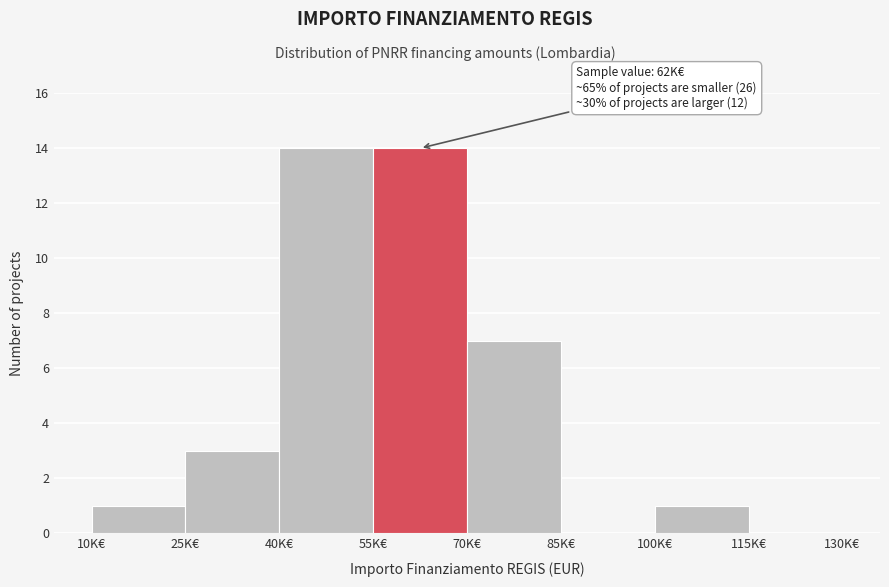

Reading left to right, list all the values displayed in this chart.

10K€=1	25K€=3	40K€=14	55K€=14	70K€=7	85K€=0	100K€=1	115K€=0